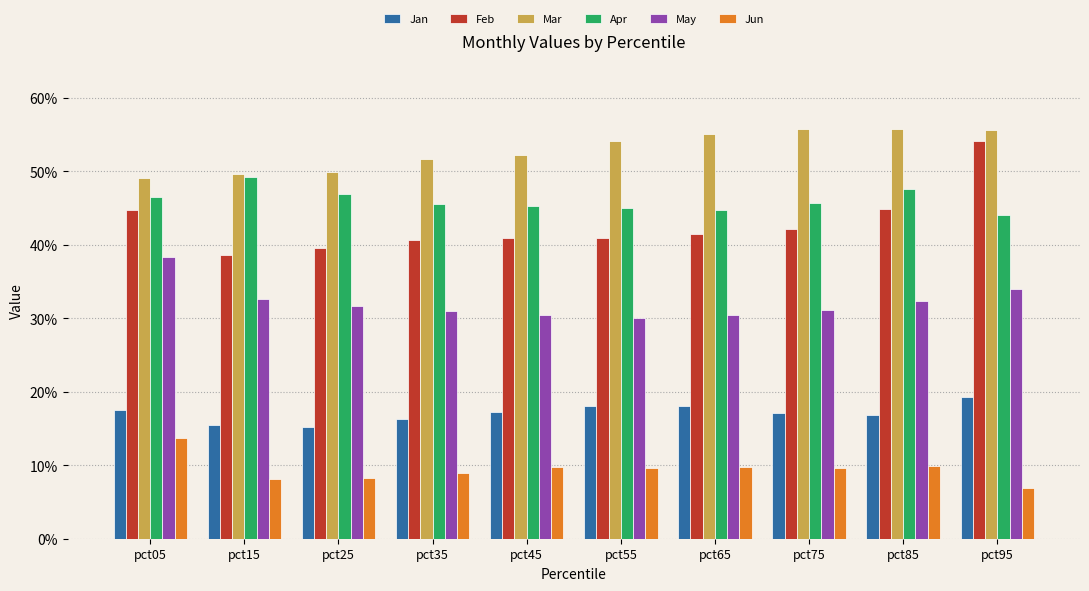

At which category is the sum across all series the highest?

pct95